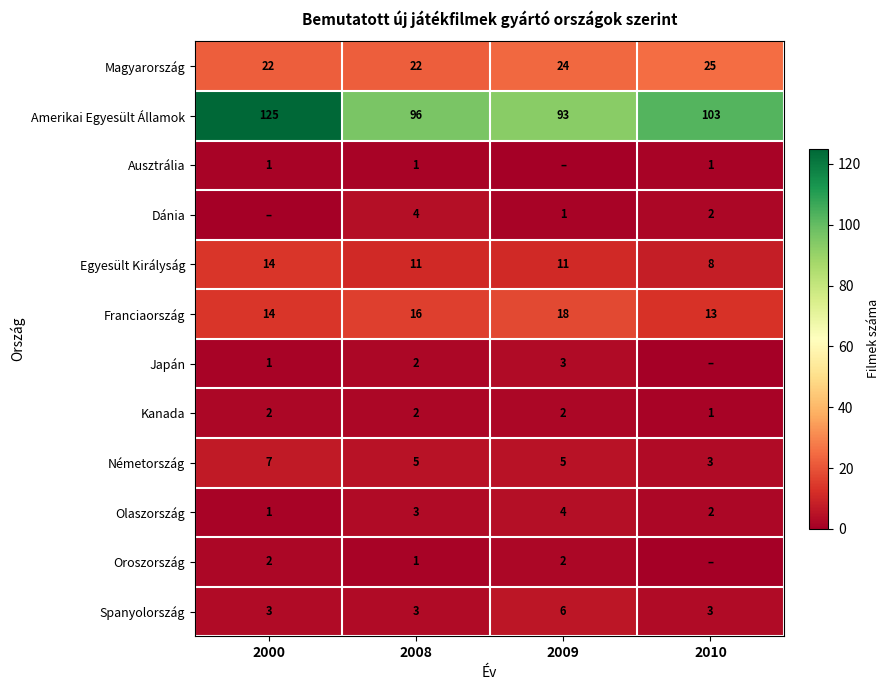

What is the difference between the second highest and minimum values in the Magyarország series?

2